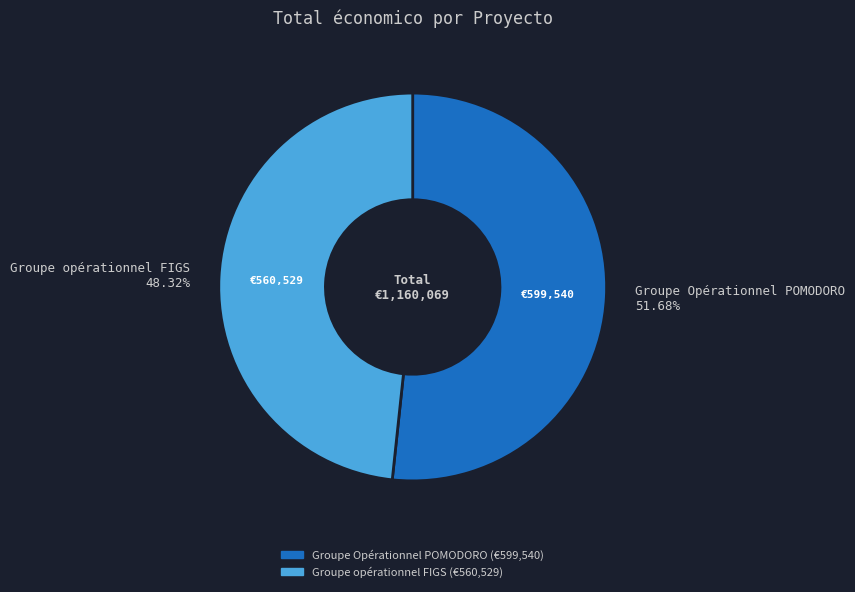

What is the ratio of the value at Groupe Opérationnel POMODORO to the value at Groupe opérationnel FIGS?

1.1